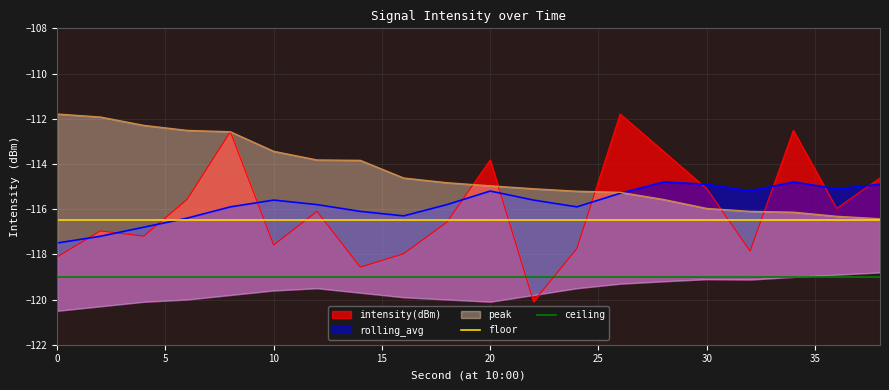

The value of floor at 5 is -116.5. True or false?

True